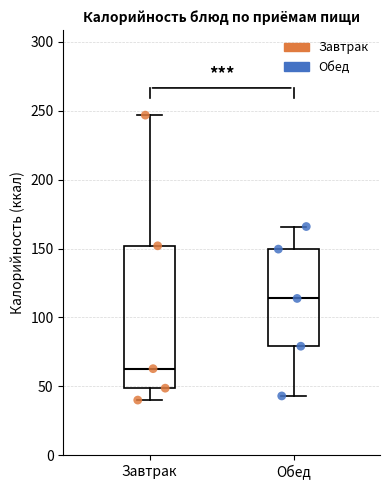

Reading left to right, read every box against the y-axis: the position of its median line, the range the box covers, and the ends of its whiskers. The values are not printed on the chart, so give them approximately, as read against the axis.

Завтрак: median 65, box 50 to 150, whiskers 40 to 245
Обед: median 115, box 80 to 150, whiskers 45 to 165